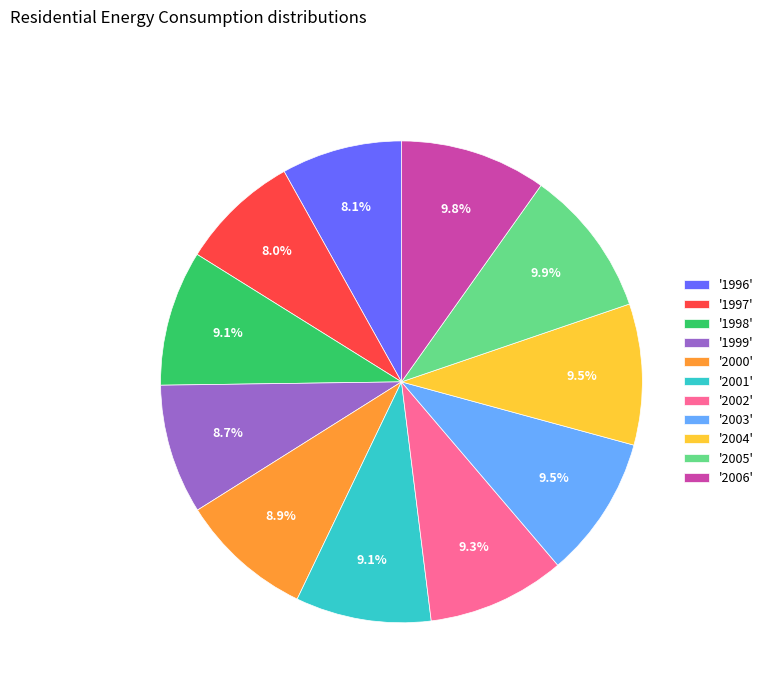

How many segments does this pie chart have?

11